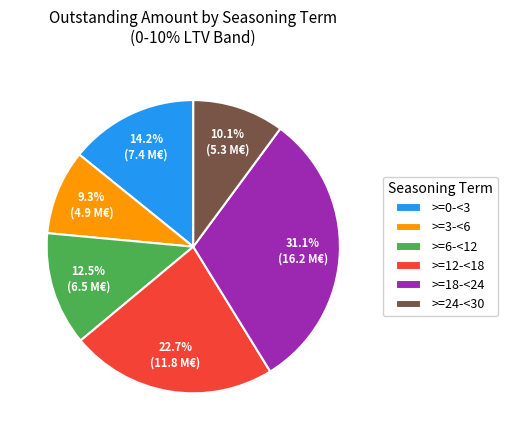

Is it true that >=6-<12 is 23% of the pie?

False